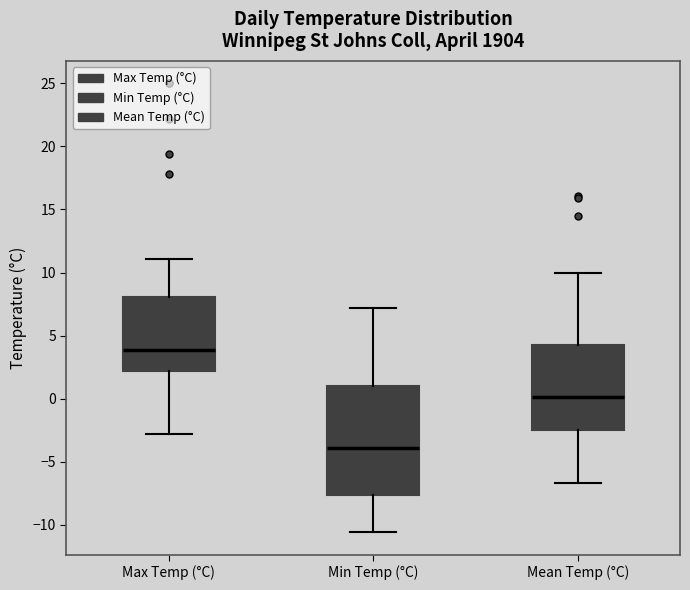

Where is the lower edge of the box for Max Temp (°C) on the y-axis? The values are not printed on the chart, so give them approximately, as read against the axis.

2.0